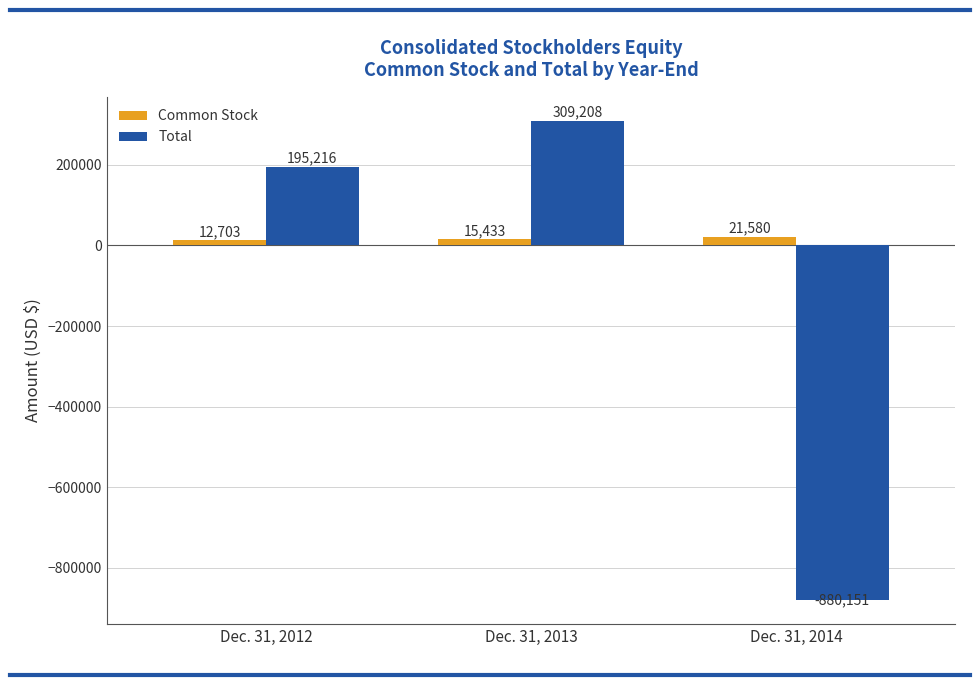

How many values in Total are below zero?

1